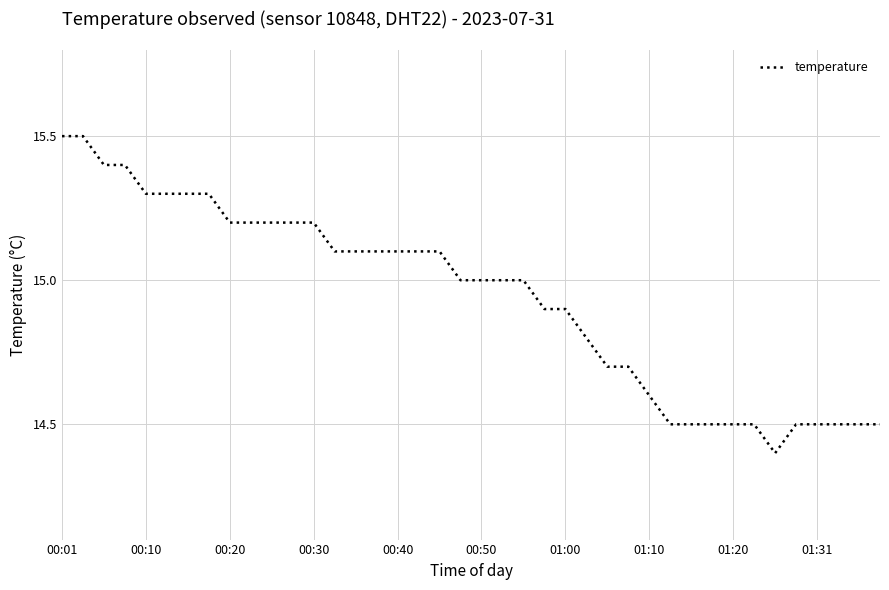

What is the difference between the maximum and minimum values?

1.1